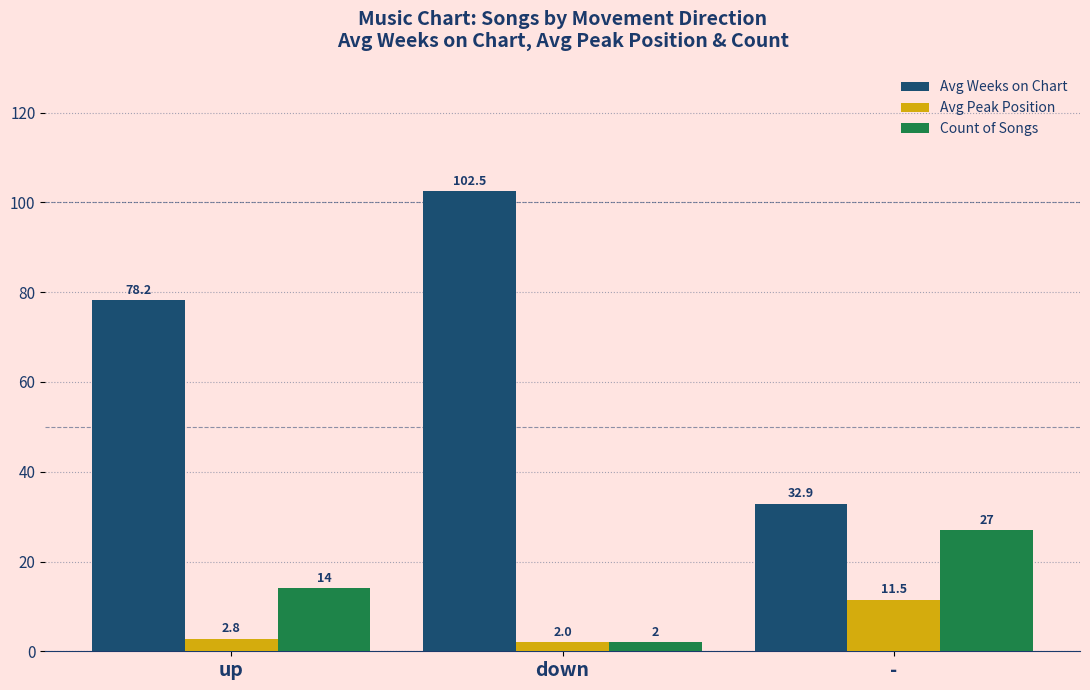

Where does the Avg Weeks on Chart series first go above 78?

up